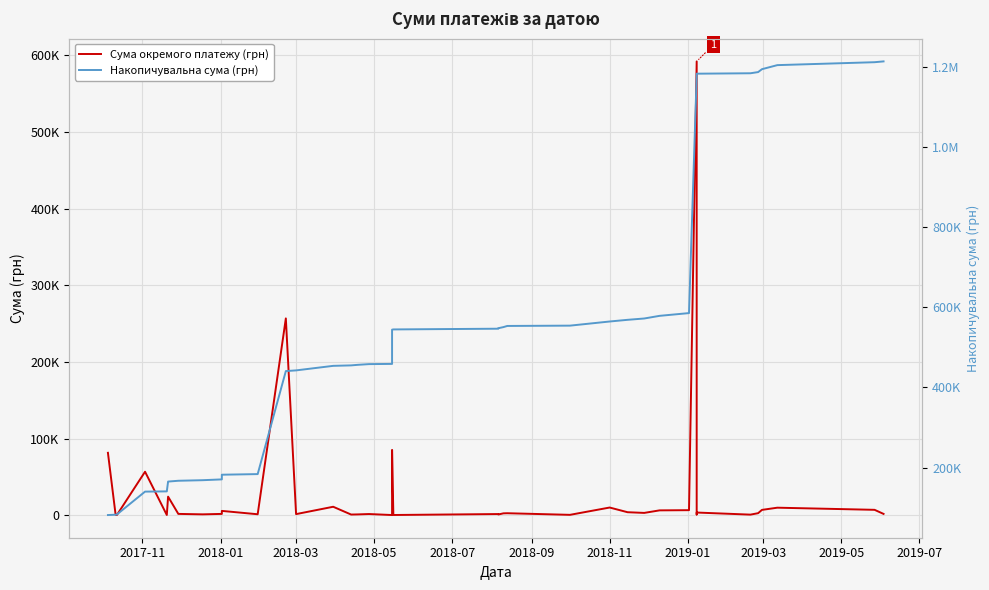

List the series in order of their overall mean, highest first.

Накопичувальна сума (грн), Сума окремого платежу (грн)